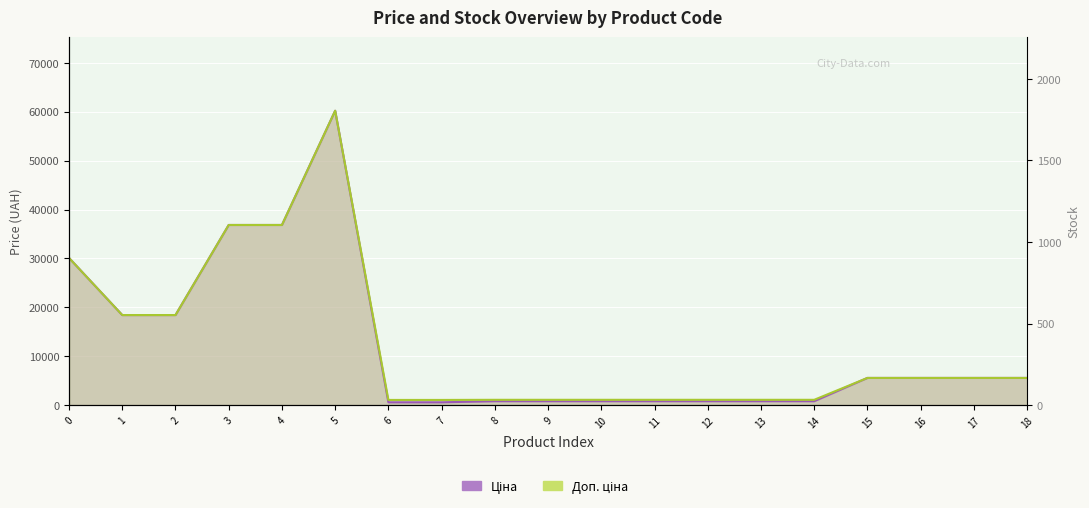

Reading right to left, transcribe all the data shown in this chart.

Ціна: 5560.3	5560.3	5560.3	5560.3	802.1	802.1	802.1	802.1	802.1	802.1	802.1	578.1	578.1	60205.6	36841.8	36841.8	18420.9	18420.9	30102.8
Доп. ціна: 5560.3	5560.3	5560.3	5560.3	1087.0	1087.0	1087.0	1087.0	1087.0	1087.0	1087.0	1060.0	1060.0	60205.6	36841.8	36841.8	18420.9	18420.9	30102.8
Залишок: 191.0	281.0	118.0	46.0	451.0	61.0	159.0	143.0	95.0	200.0	215.0	353.0	405.0	16.0	23.0	14.0	0.0	0.0	0.0